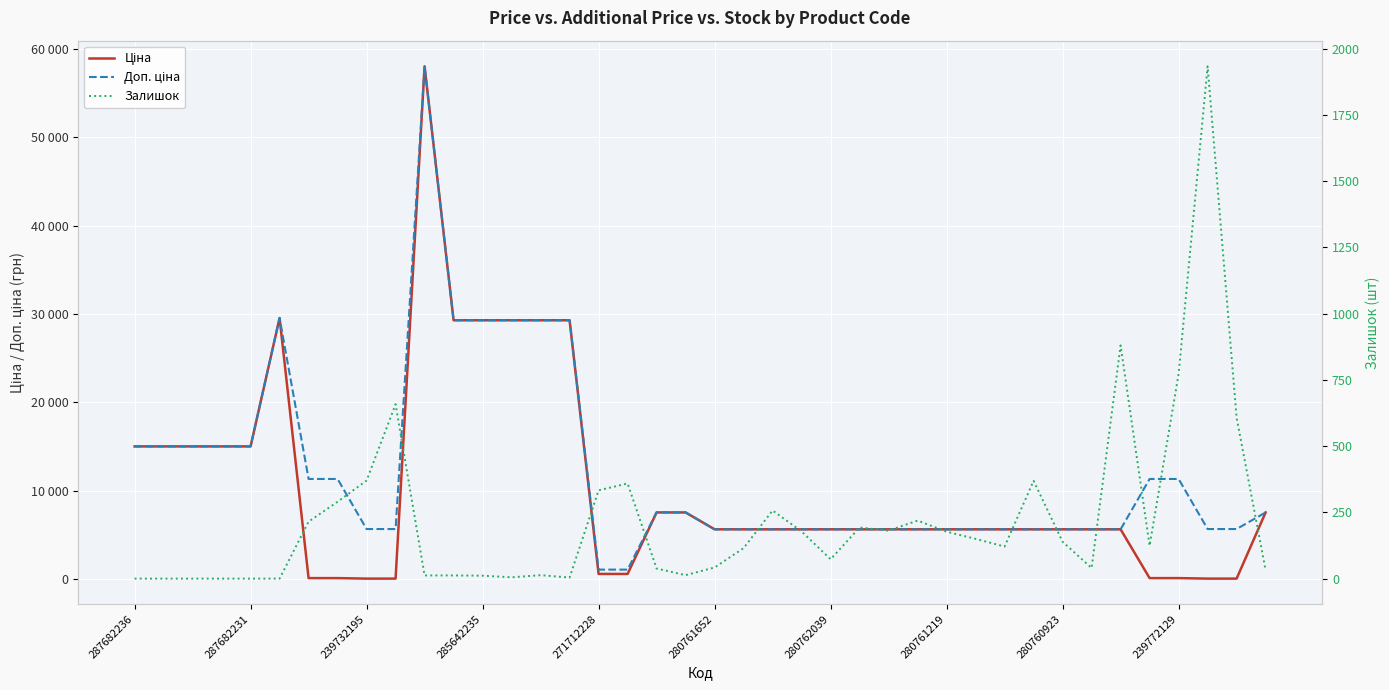

What is the greatest value displayed?

58037.0